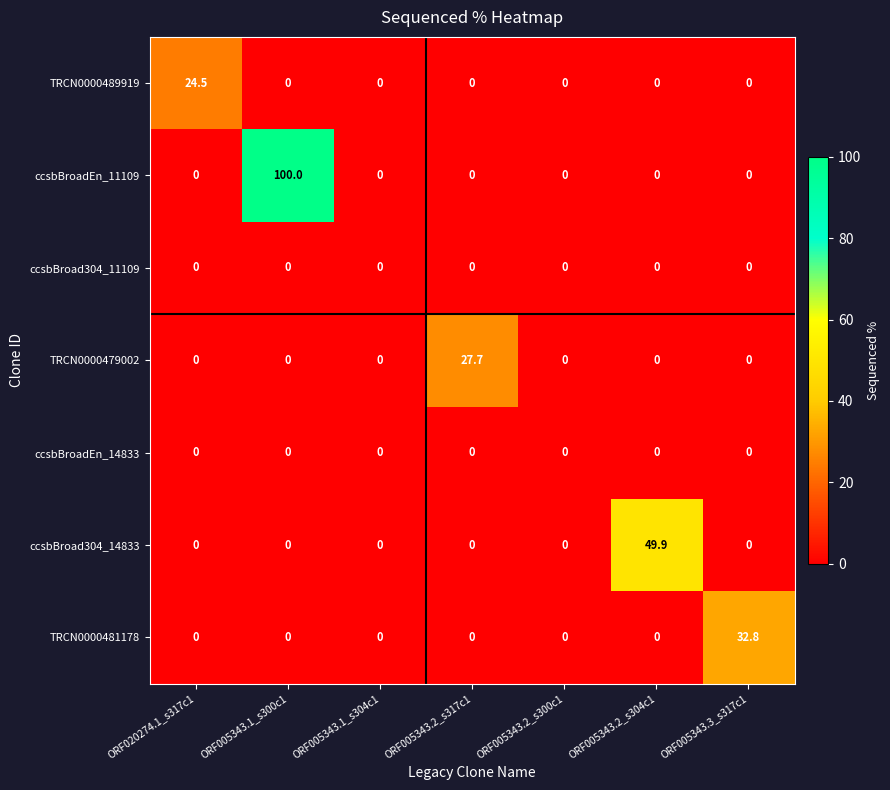

Which category has the highest value in the TRCN0000481178 series?

ORF005343.3_s317c1